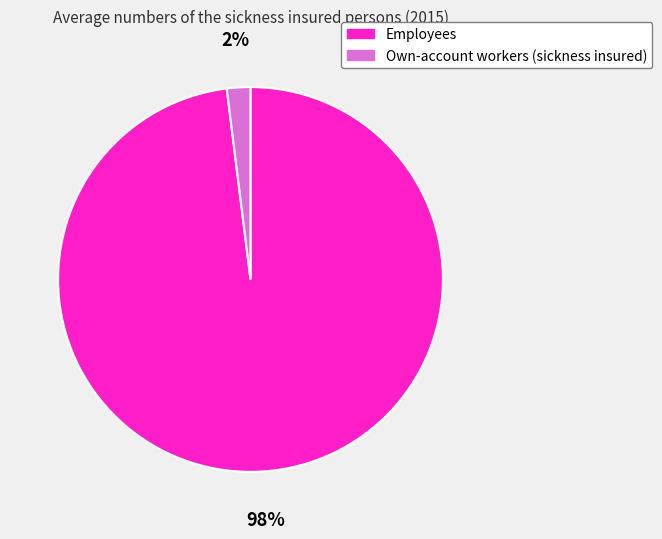

Count the number of slices in the pie.

2